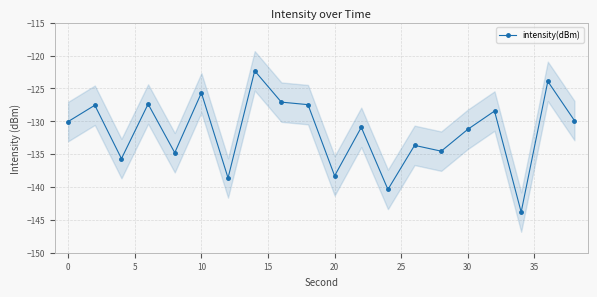

Is it true that intensity(dBm) equals -232.9 at 0?

False